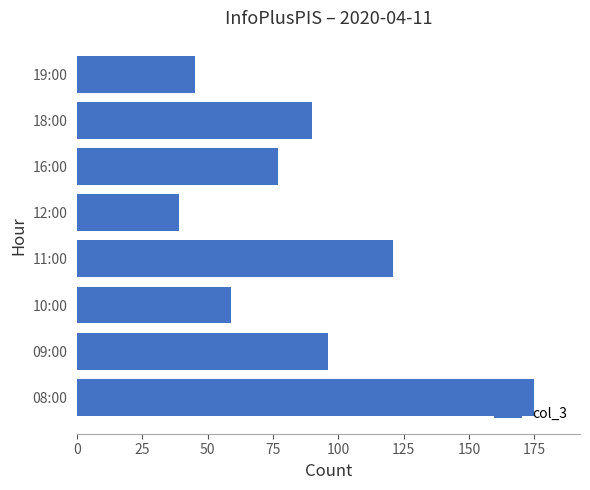

Which has a higher value, 09:00 or 11:00?

11:00